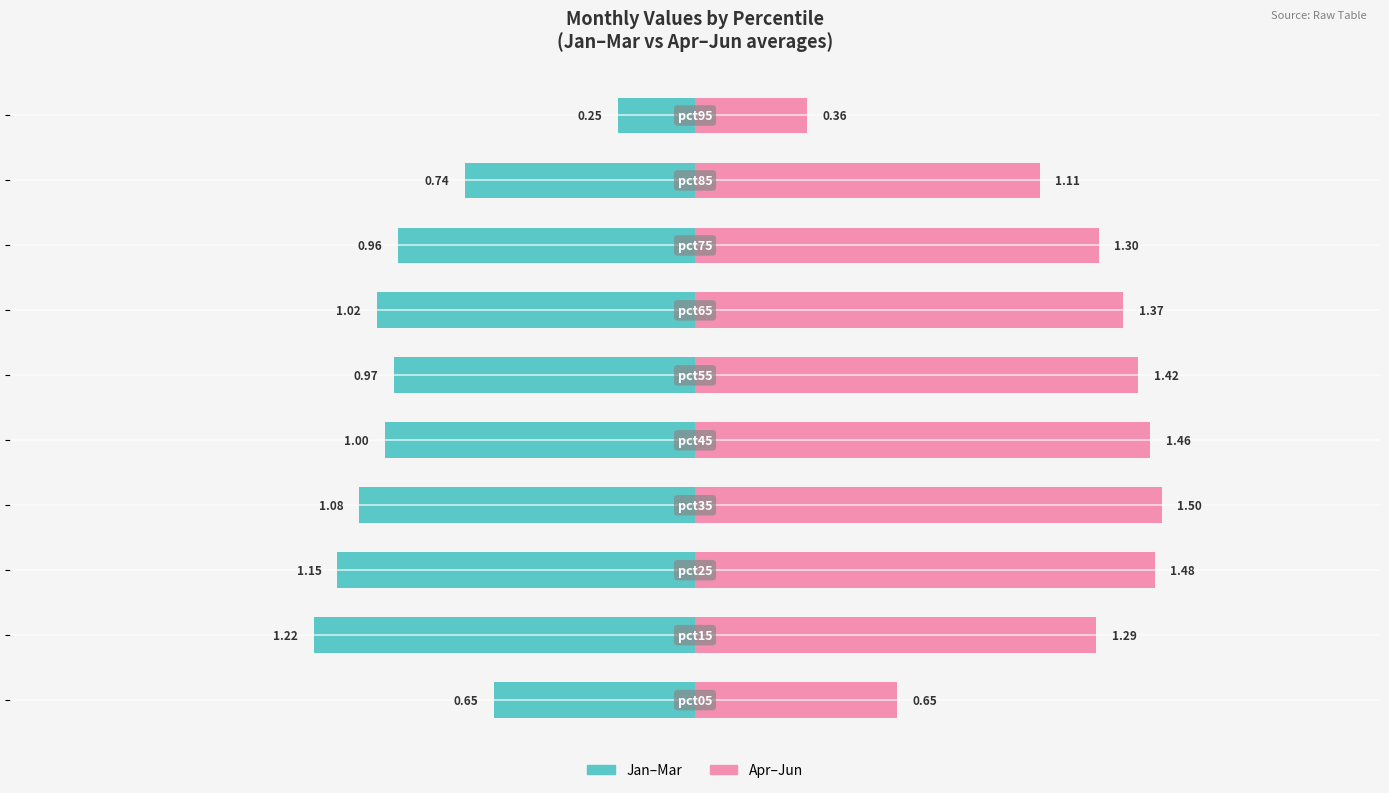

Reading left to right, what are all the values shown in this chart?

Jan–Mar (avg): -0.6	-1.2	-1.1	-1.1	-1.0	-1.0	-1.0	-1.0	-0.7	-0.2
Apr–Jun (avg): 0.6	1.3	1.5	1.5	1.5	1.4	1.4	1.3	1.1	0.4